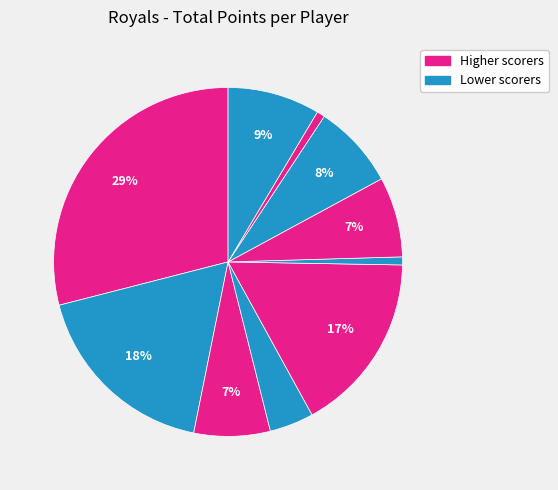

Rank the categories by value from highest to lowest.

Austin, Kasey, Dallas, Brett, Robbie, Trent, Jaiyme, Tyler, Ryan, Jaycob